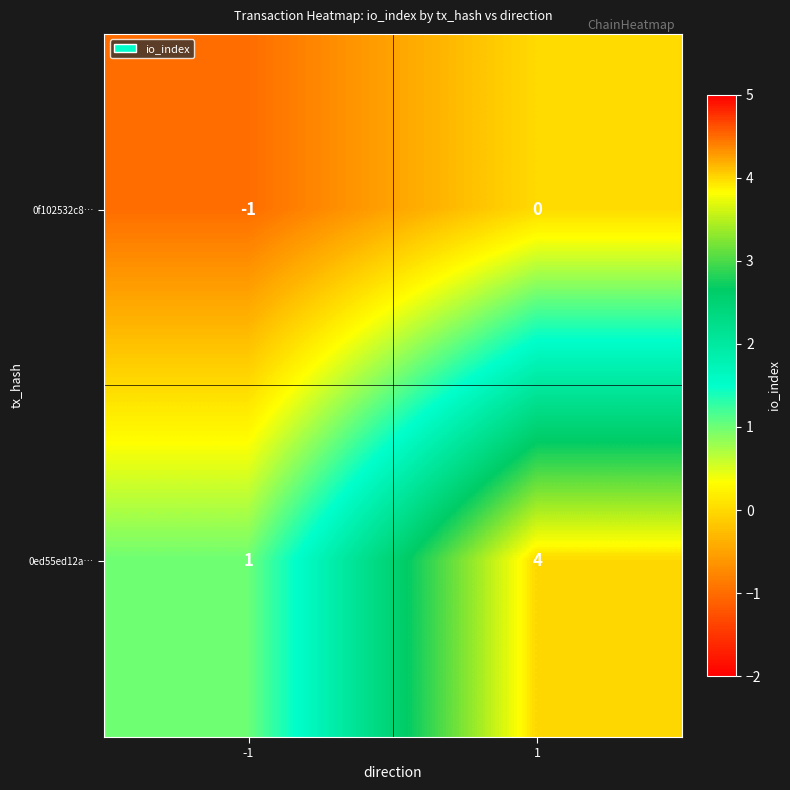

What is the maximum value shown in the chart?

4